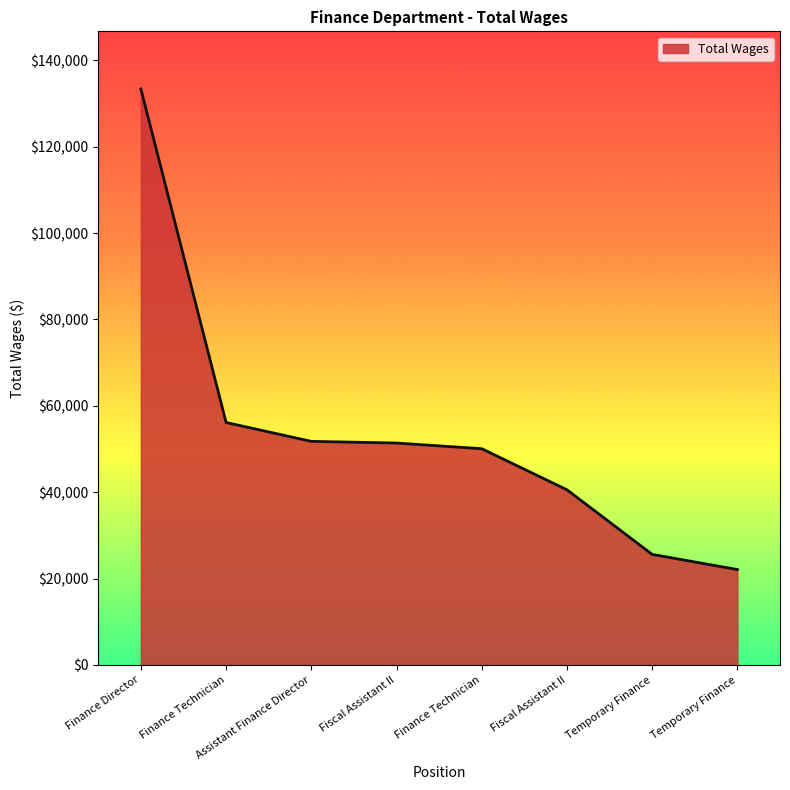

How many values are below 51383?

4